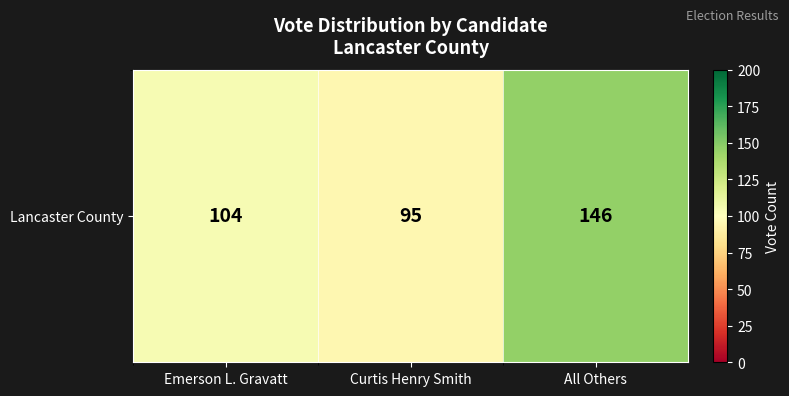

Rank the categories by value from highest to lowest.

All Others, Emerson L. Gravatt, Curtis Henry Smith